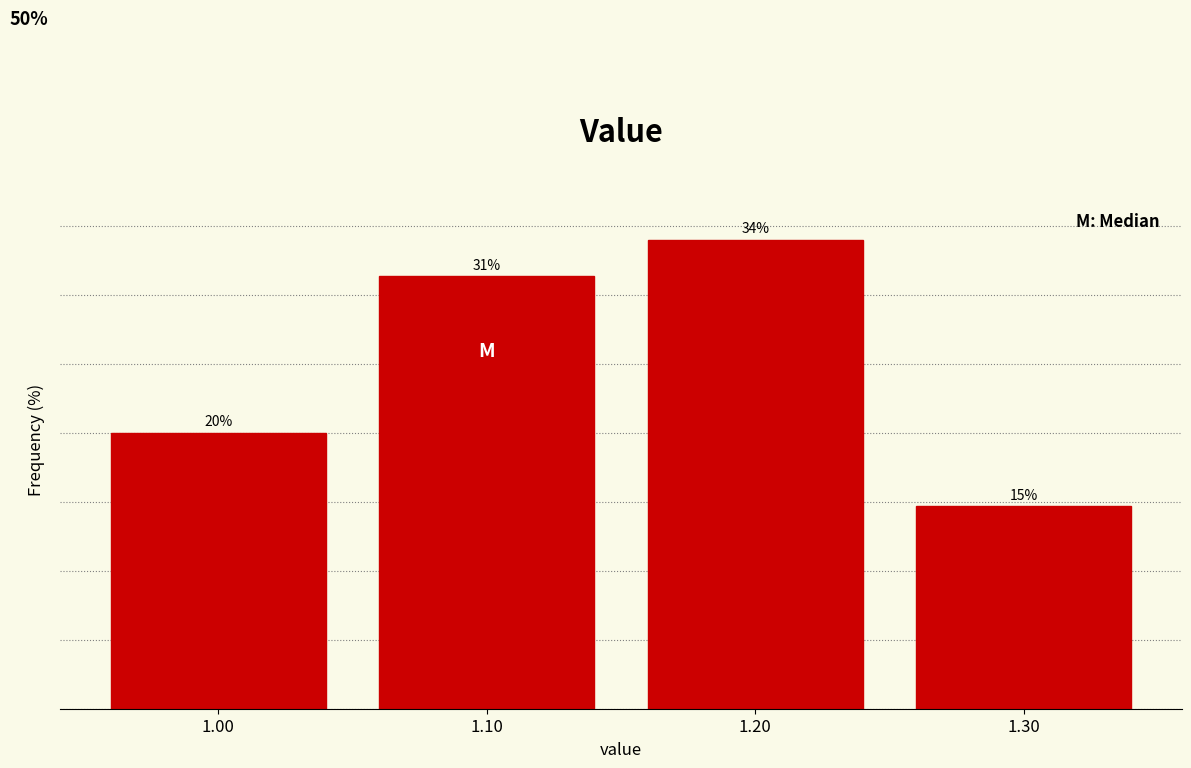

List the labels in order of value, largest first.

1.20, 1.10, 1.00, 1.30